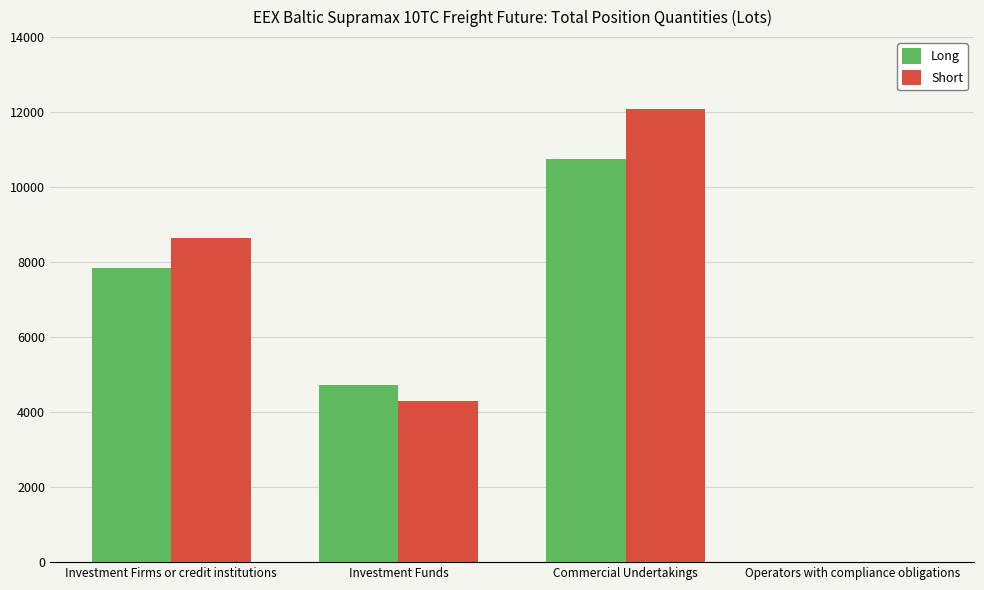

Between Investment Funds and Commercial Undertakings, which series saw the biggest shift?

Short